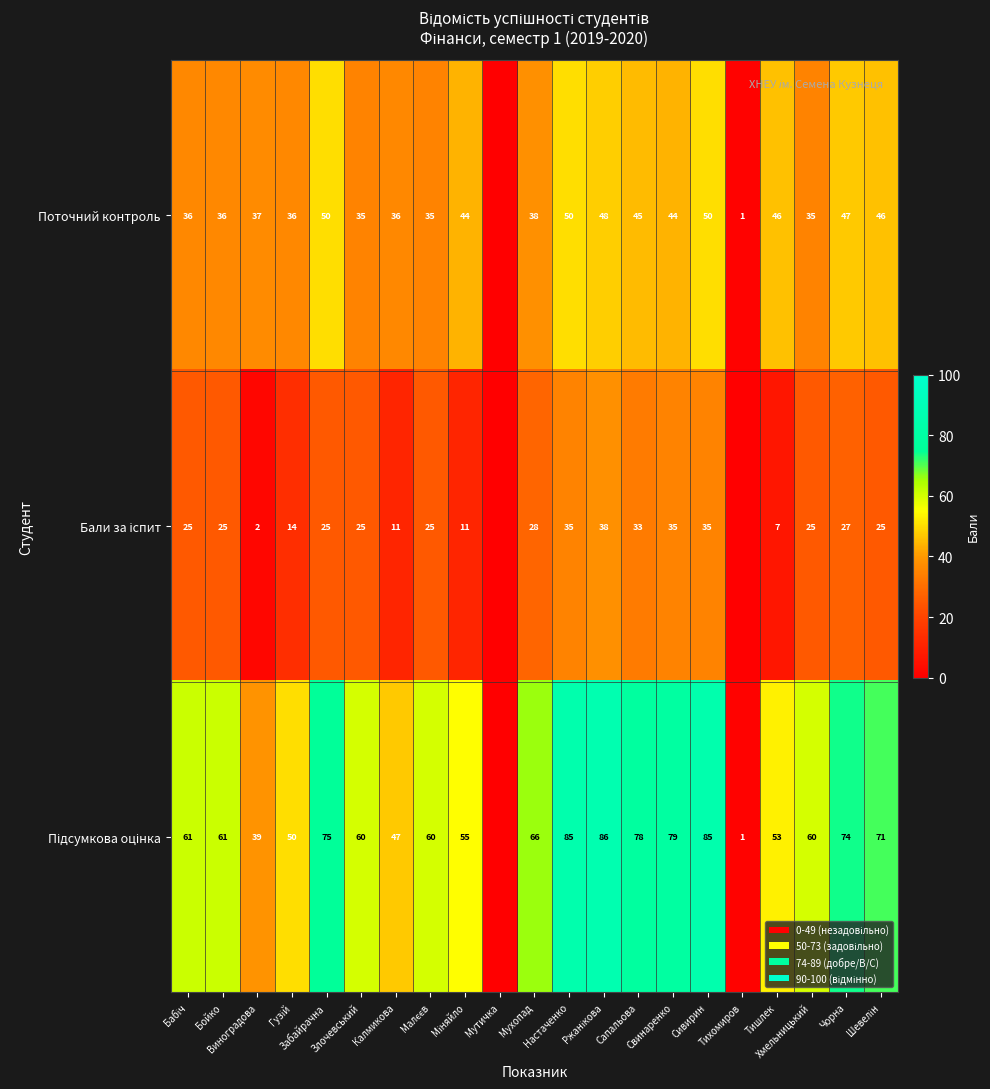

Between Мухопад and Сивирин, which series saw the biggest shift?

Підсумкова оцінка